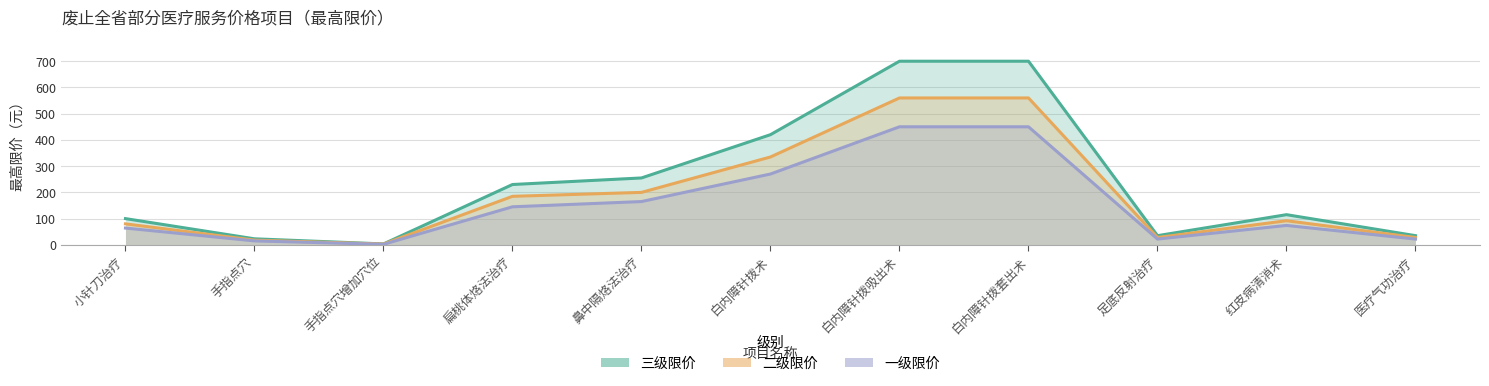

True or false: 二级限价 has more than 2 points higher than both neighbors.

False